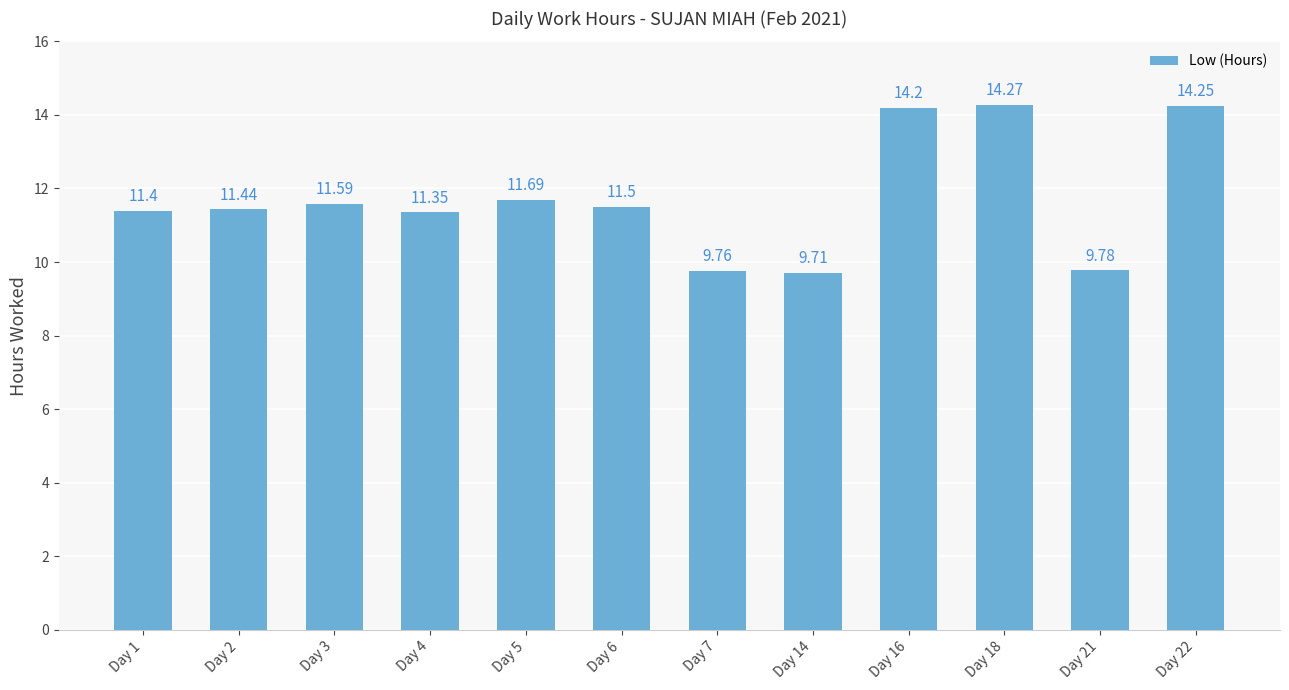

Which label corresponds to the smallest value in the chart?

Day 14